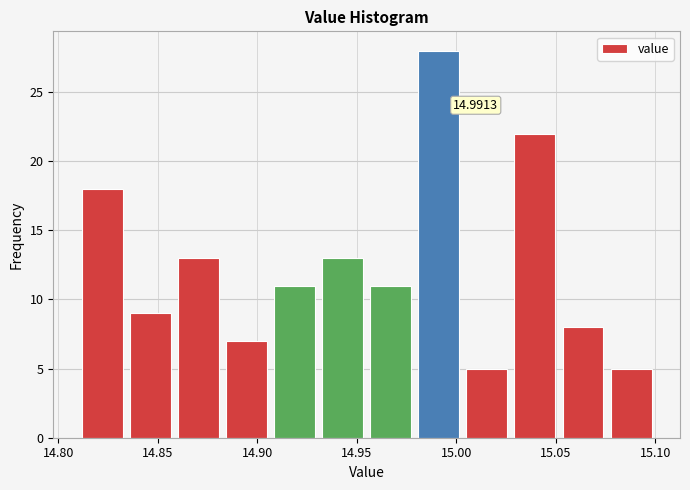

Which range on the x-axis has the tallest bar?

14.980 to 15.005